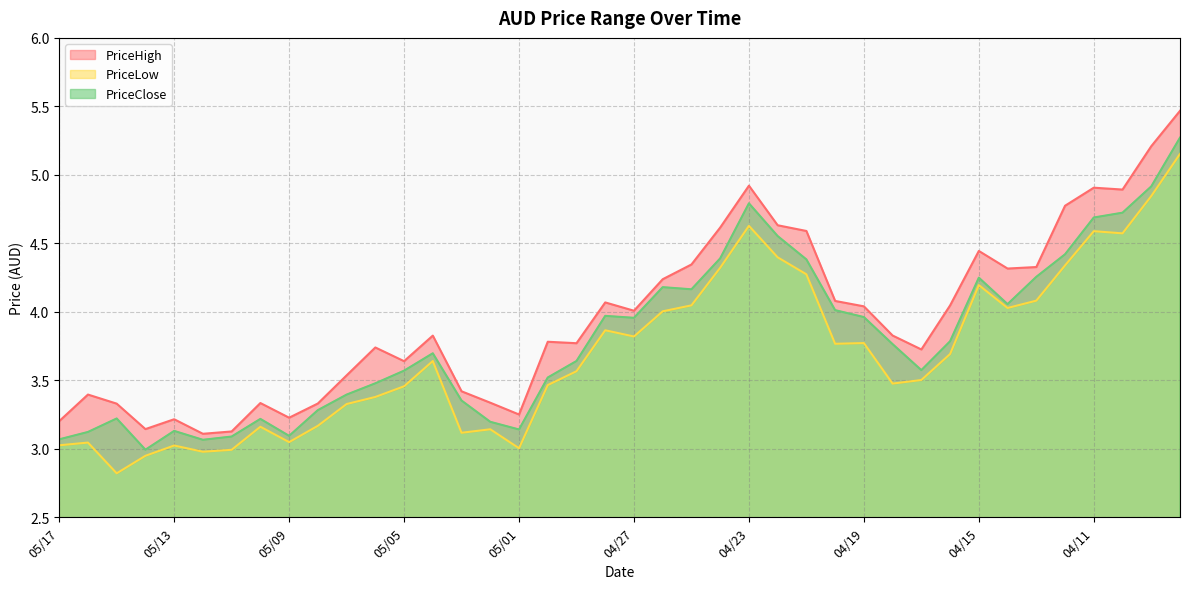

What is the difference between the highest and lowest values at 04/11?

0.3